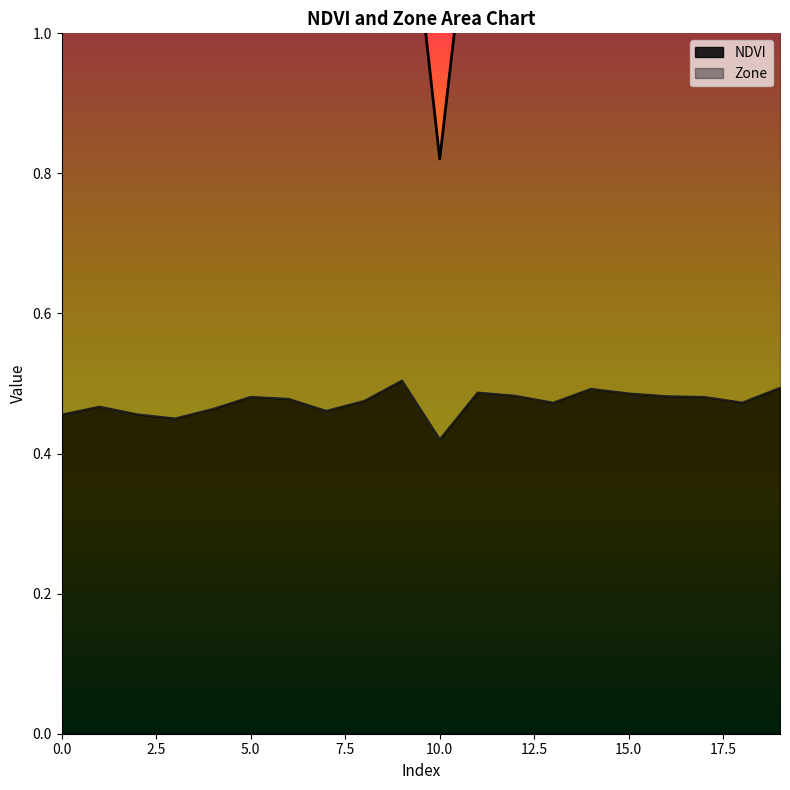

List the series in order of their overall mean, highest first.

Zone, NDVI